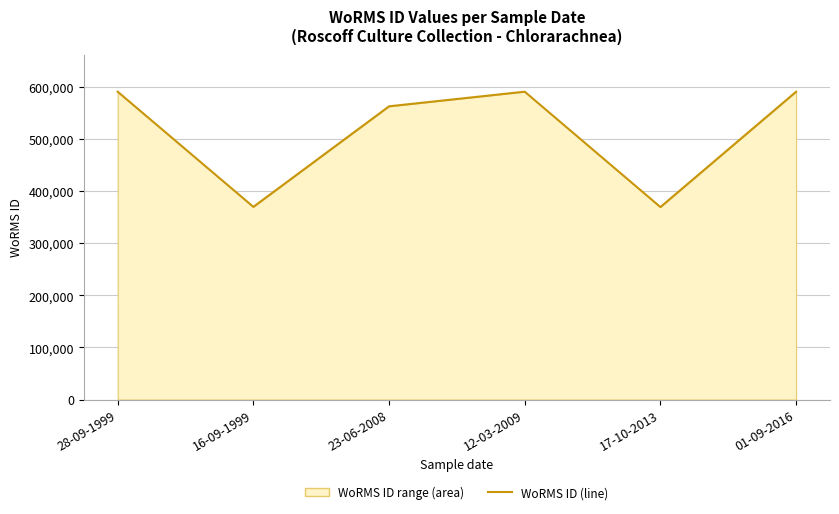

How many lines are shown in the chart?

1